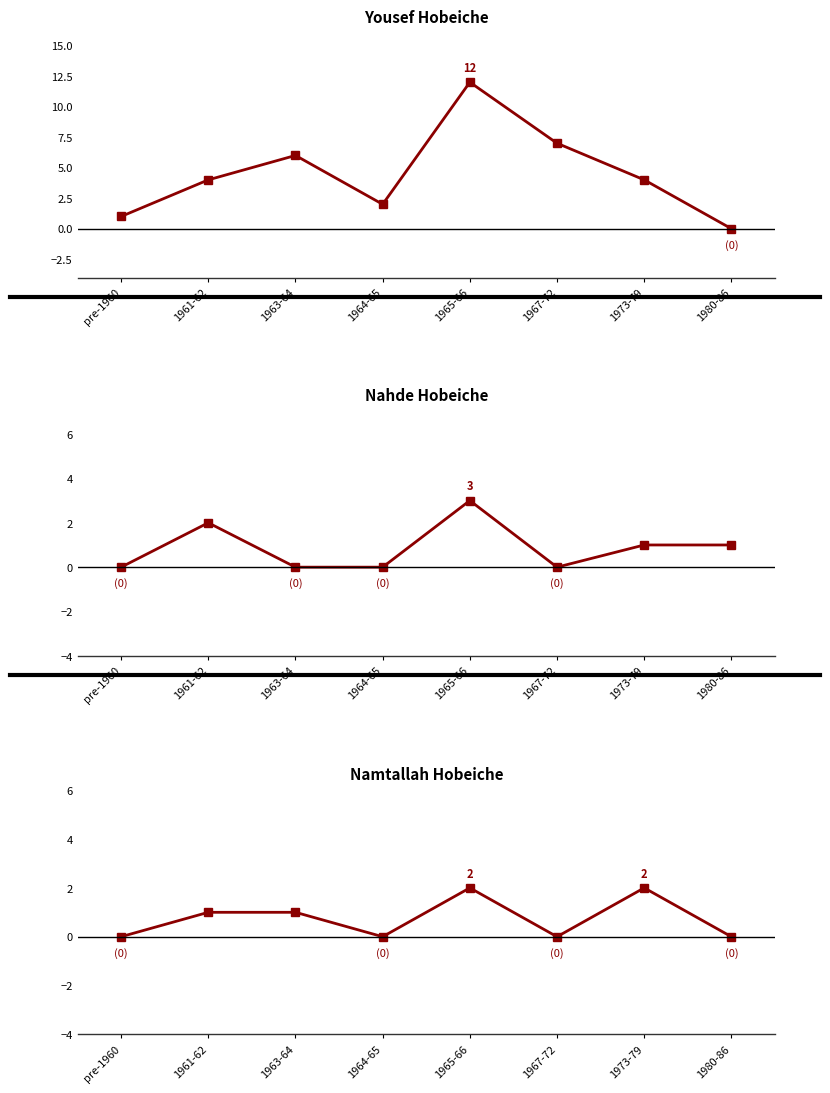

Does the chart have visible grid lines?

No